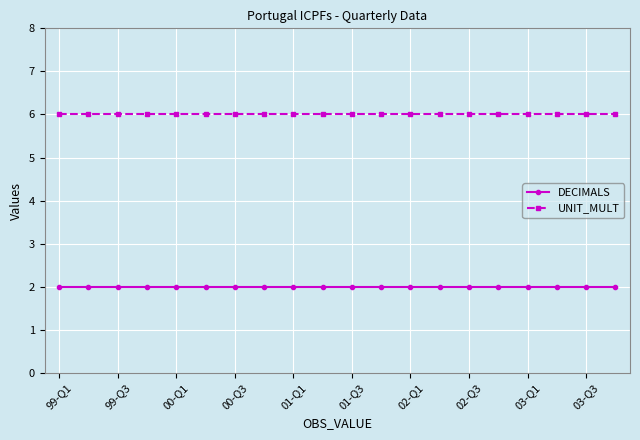

List the series in order of their peak value, lowest first.

DECIMALS, UNIT_MULT